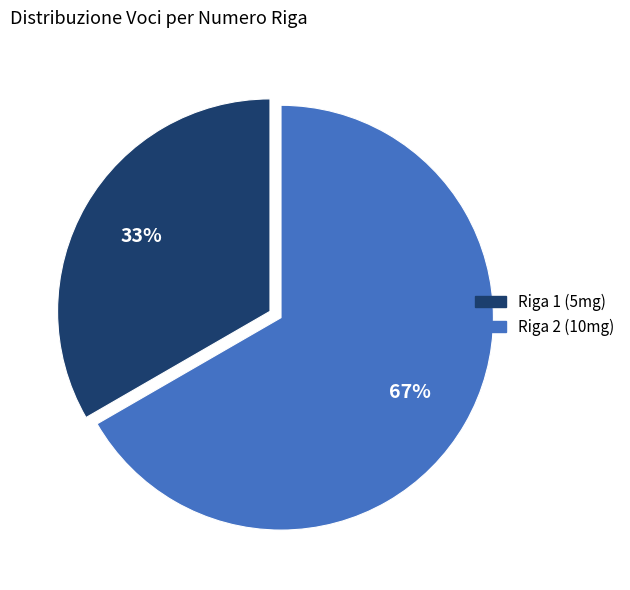

The Riga 2 (10mg) slice represents 52% of the pie. True or false?

False